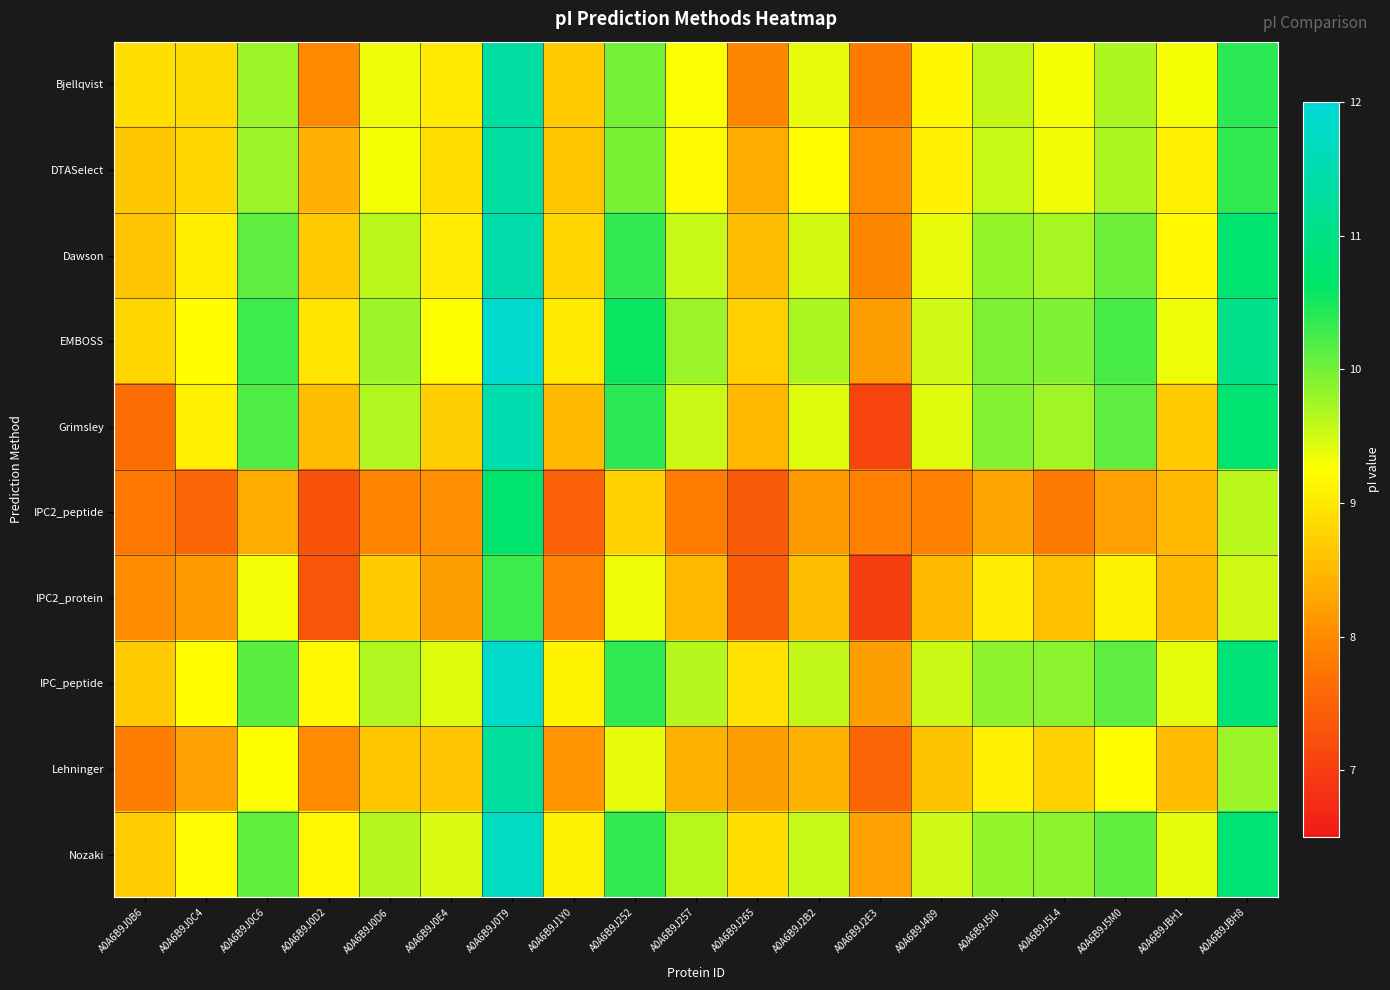

At which category does the chart reach its minimum across all series?

A0A6B9J2E3